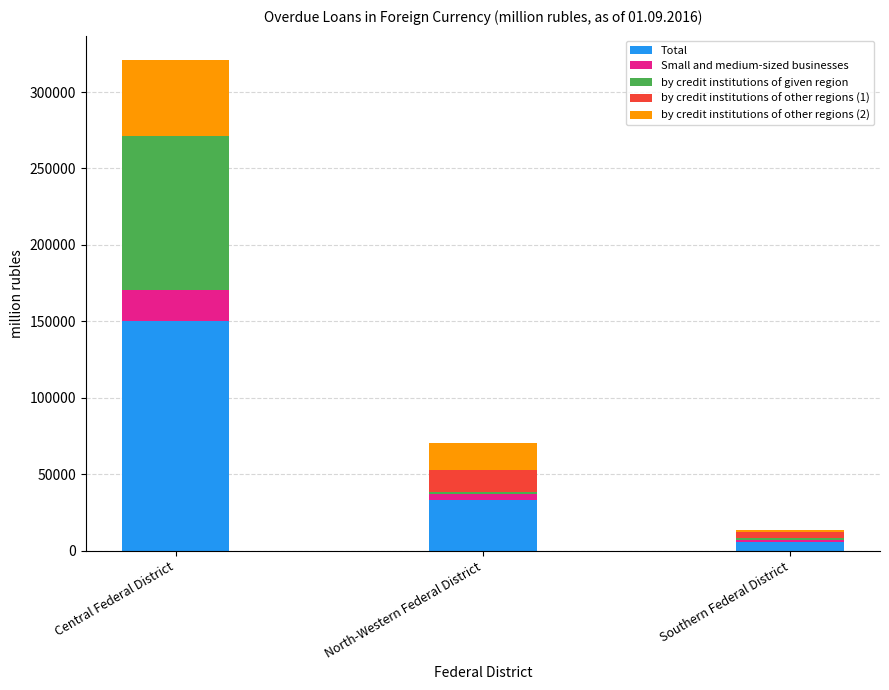

Are the bars grouped side by side (vs. stacked)?

No